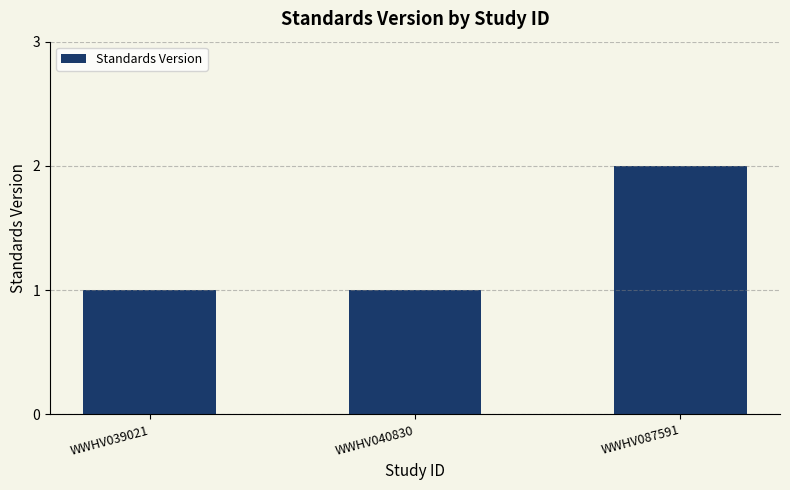

The chart shows a value of 1 at WWHV039021. True or false?

True